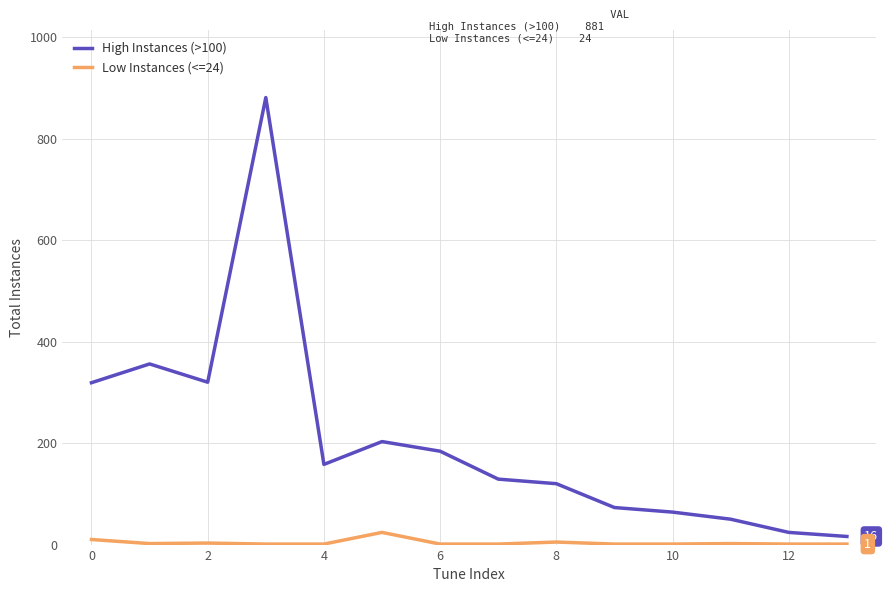

True or false: High Instances (>100) has more than 1 points higher than both neighbors.

True